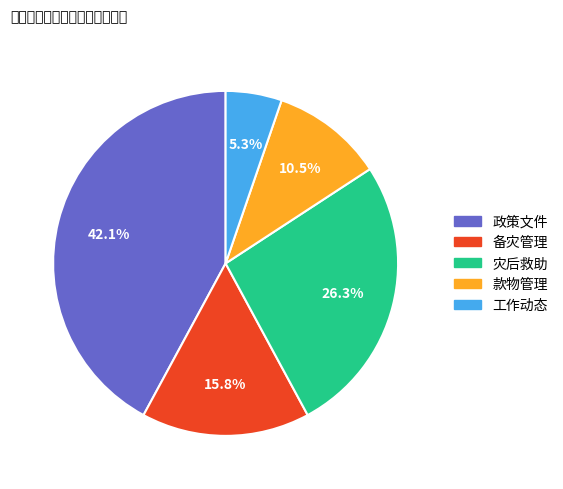

Does 款物管理 represent more than half of the total?

No